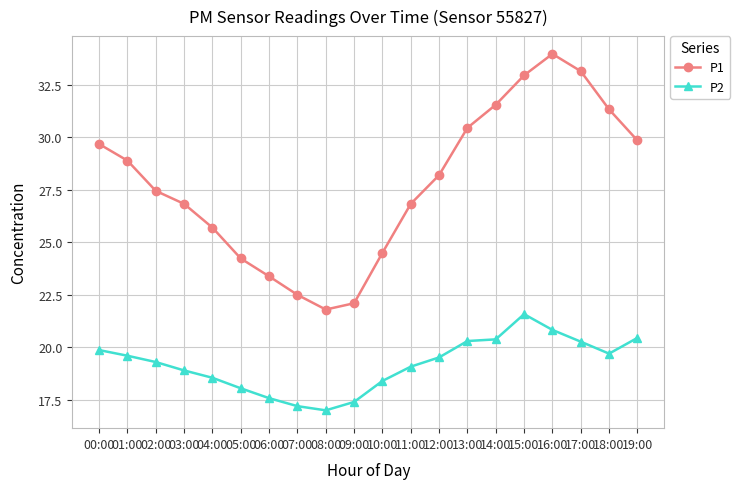

True or false: P2 and P1 cross at least once.

False